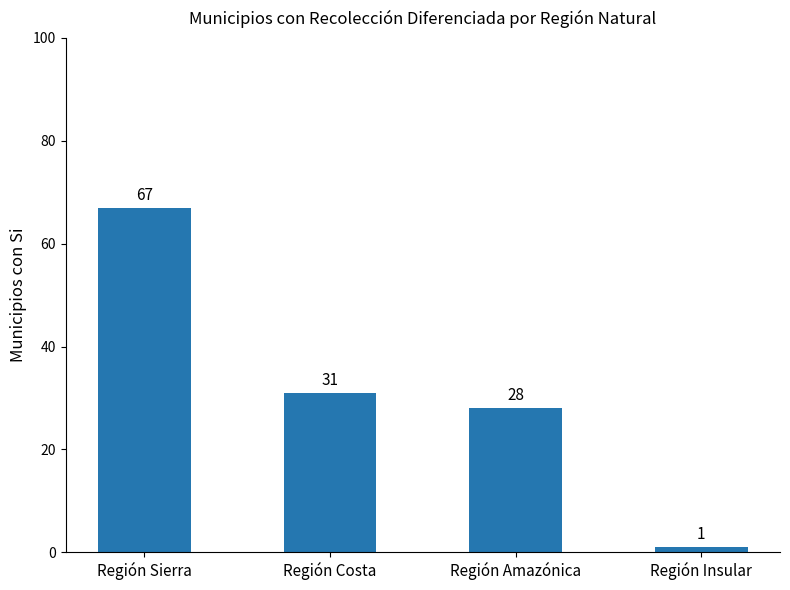

The value at Región Costa is 49. True or false?

False